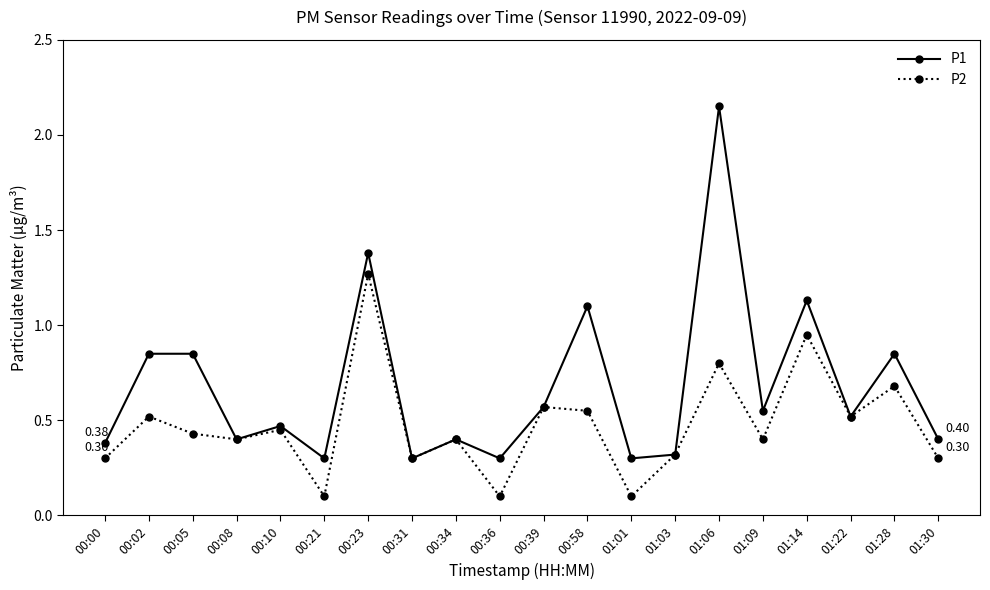

At which category does P2 reach its first local peak?

00:02